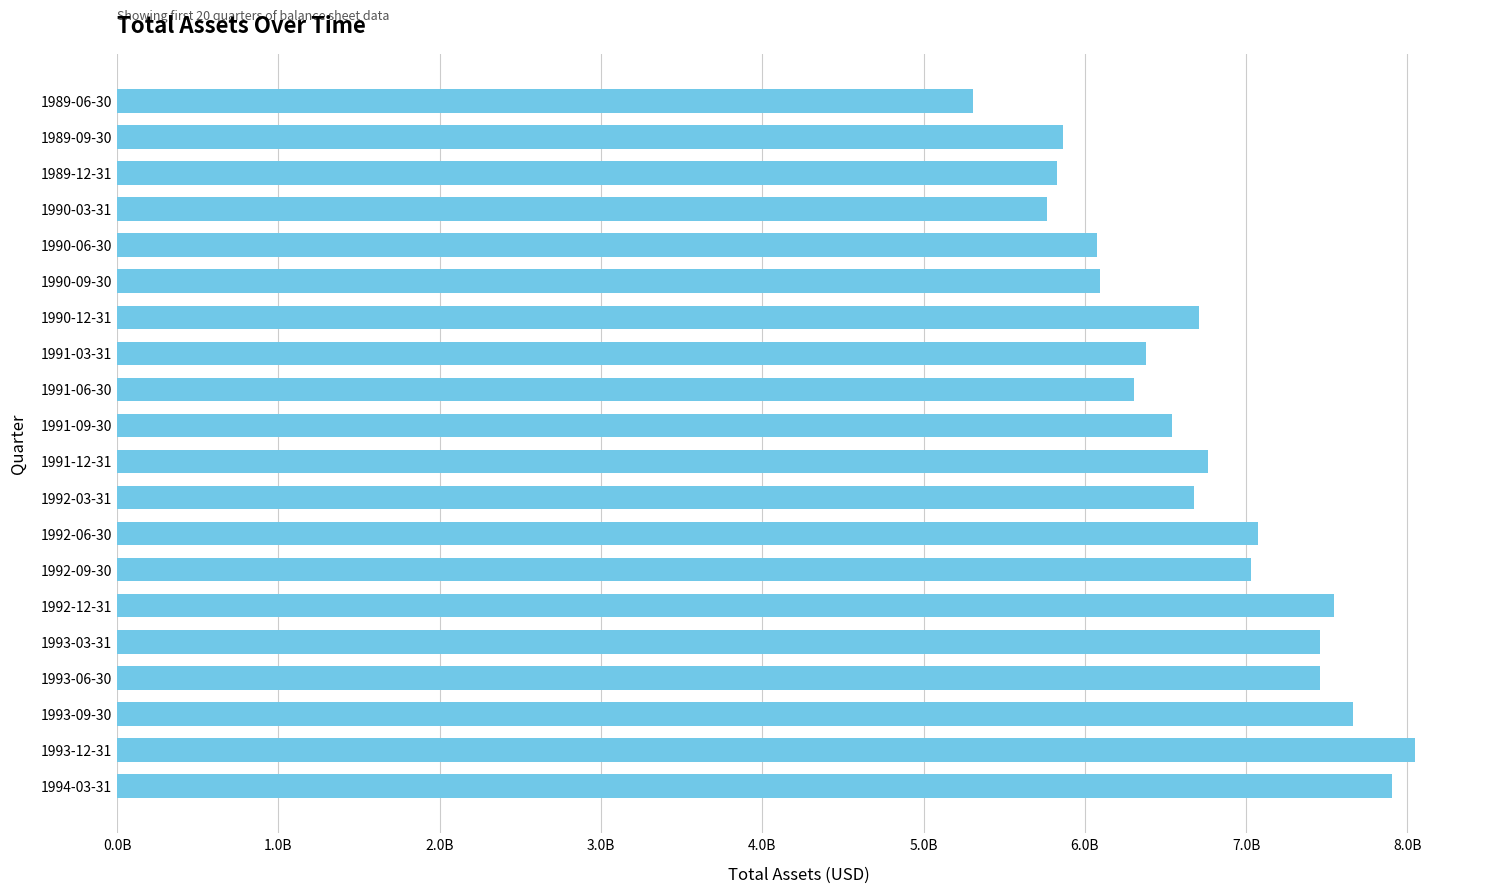

Does the chart contain stacked bars?

No